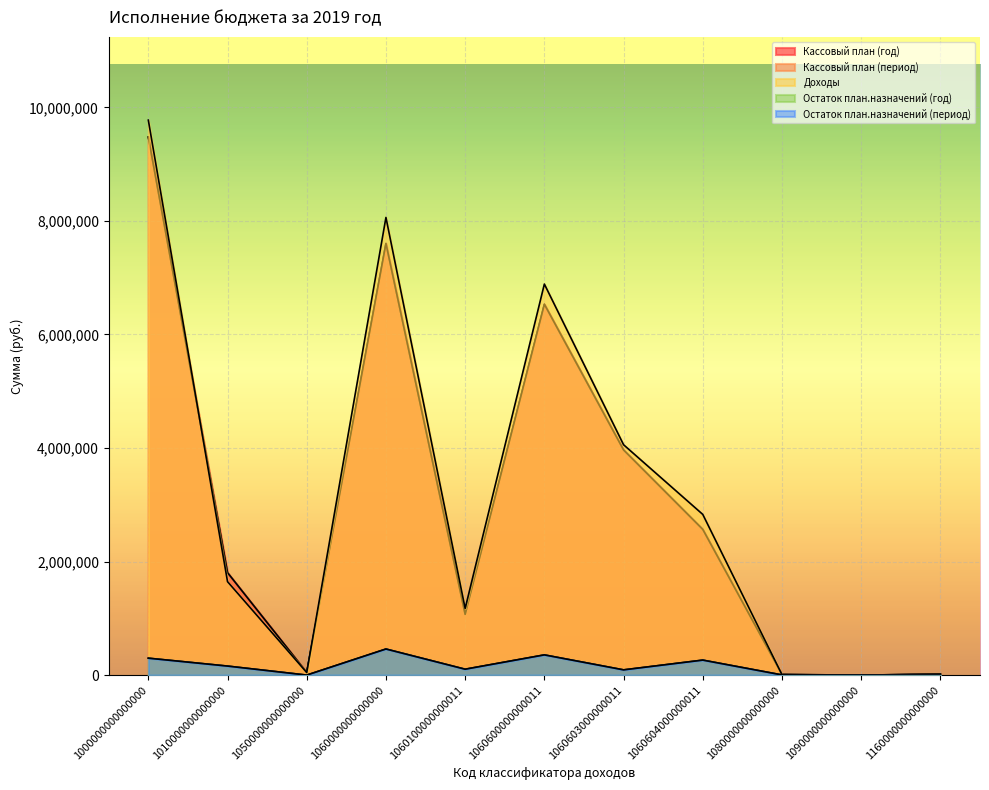

True or false: Доходы and Кассовый план (год) intersect in this chart.

True